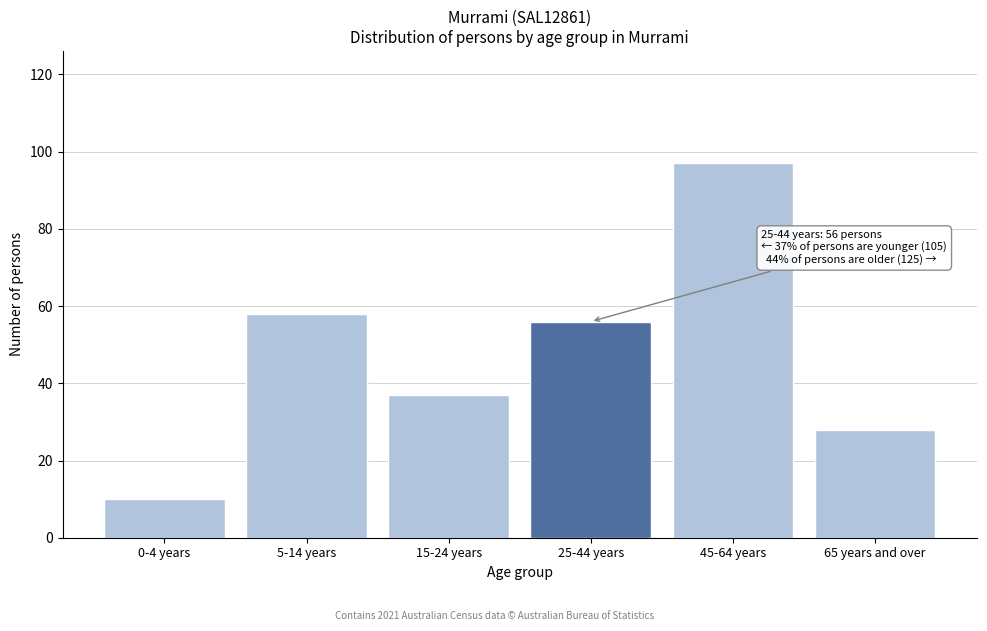

Reading left to right, what are all the values shown in this chart?

10	58	37	56	97	28